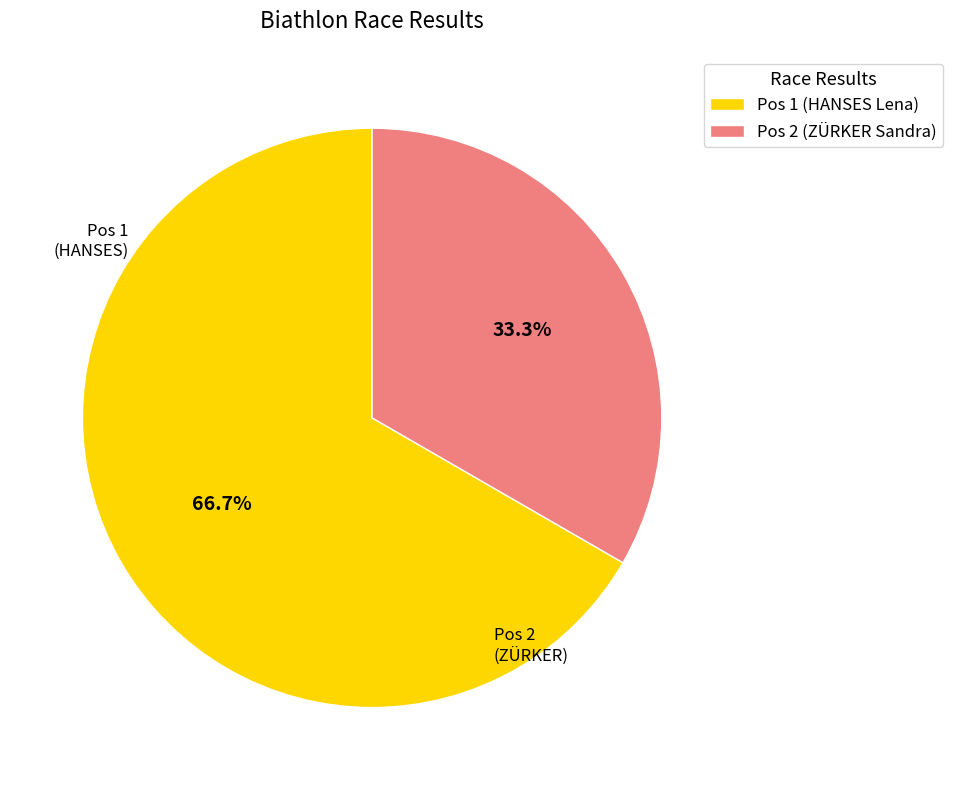

To the nearest percent, what portion does Pos 2 (ZÜRKER Sandra) represent?

33%